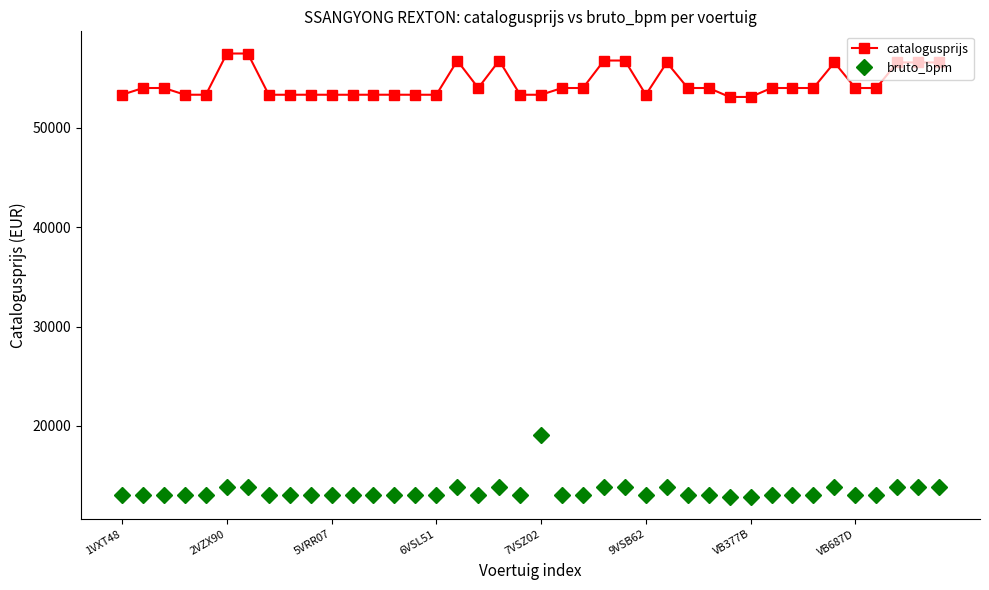

What is the value of the bruto_bpm point at the 31st from the left?

12827